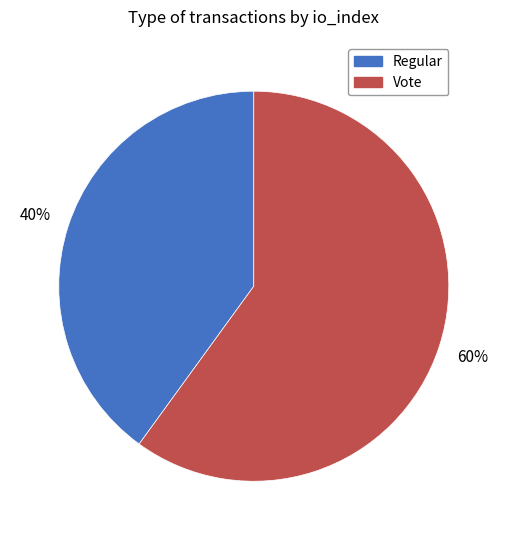

Rank the categories by value from lowest to highest.

Regular, Vote